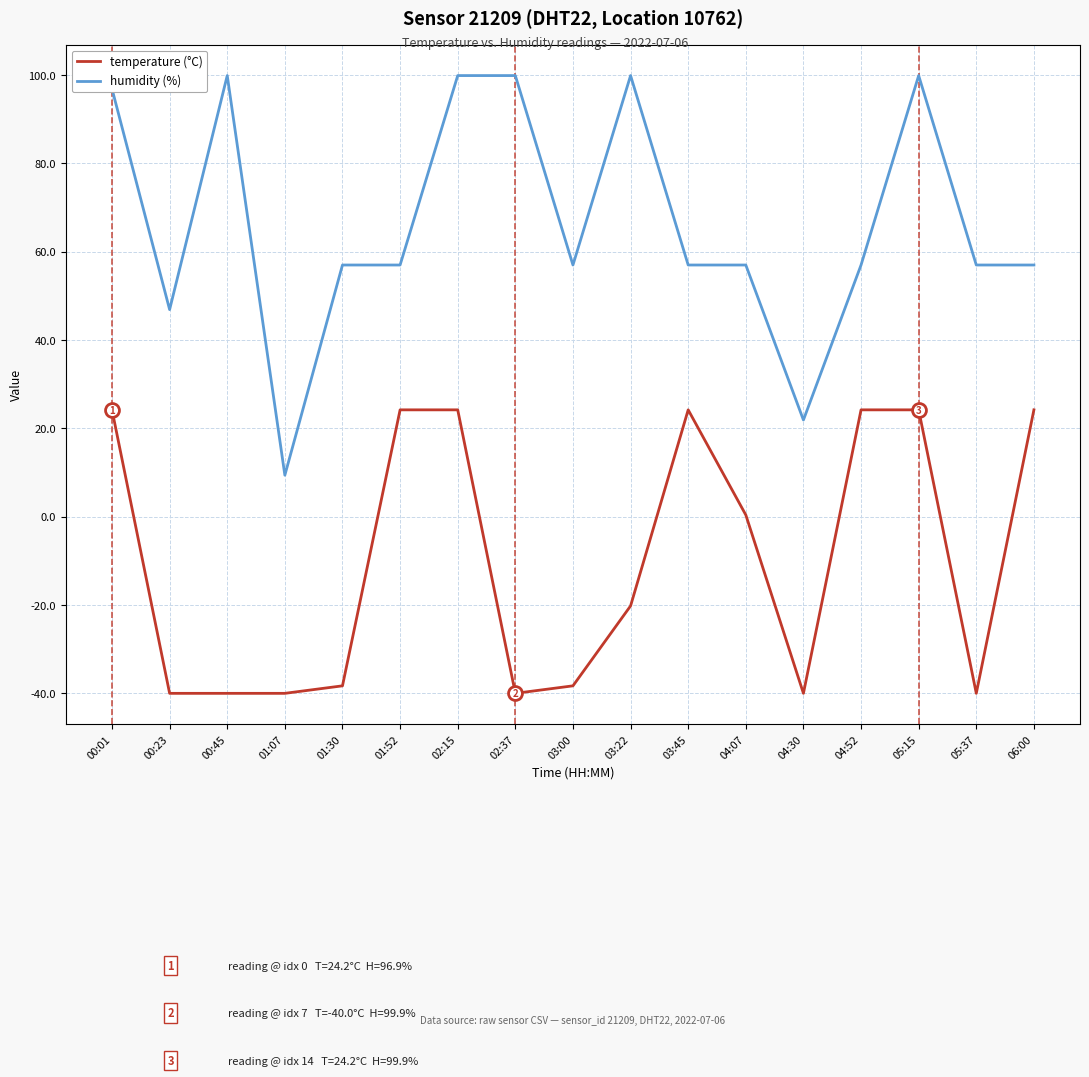

What is the minimum value for temperature (°C)?

-40.0